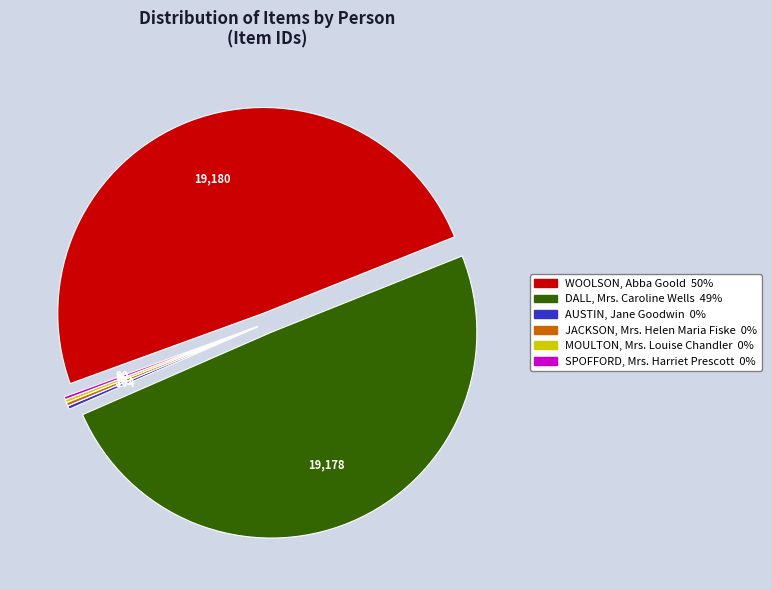

The DALL, Mrs. Caroline Wells slice represents 49% of the pie. True or false?

True